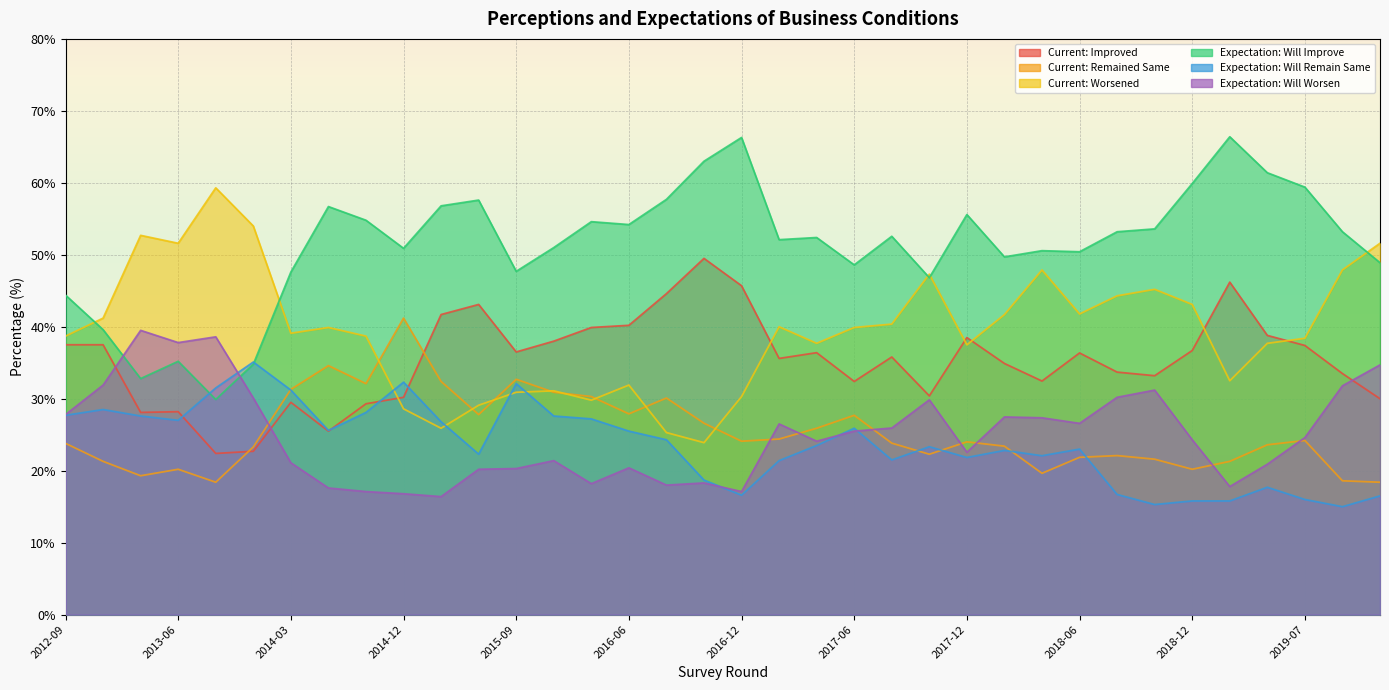

Where does the Current: Worsened series first go above 39?

2012-12